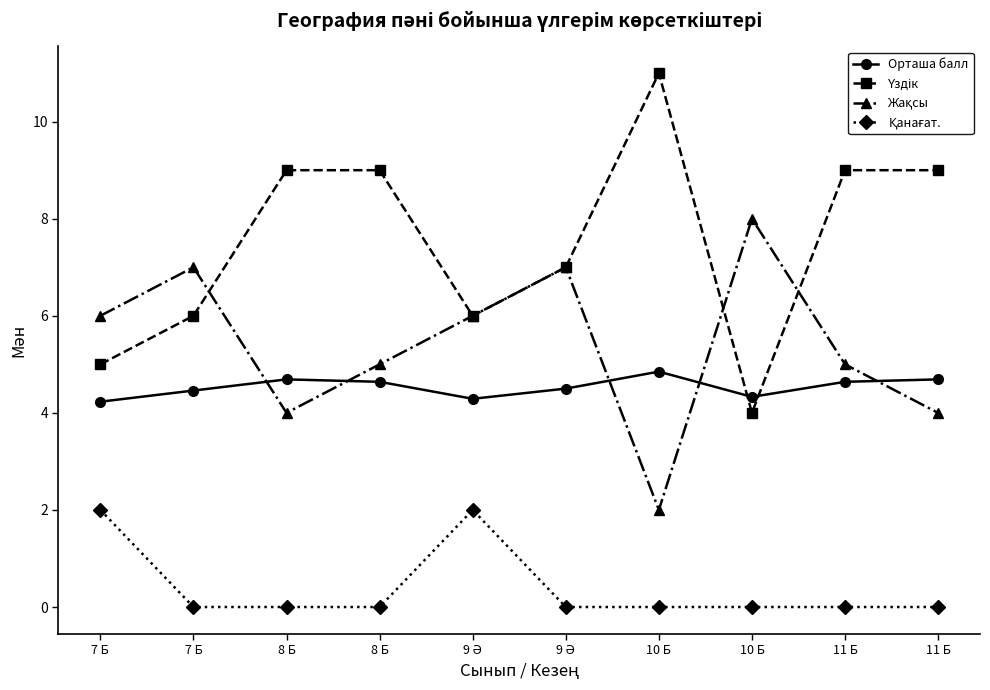

What is the total value across all series at 10 Б?

17.9